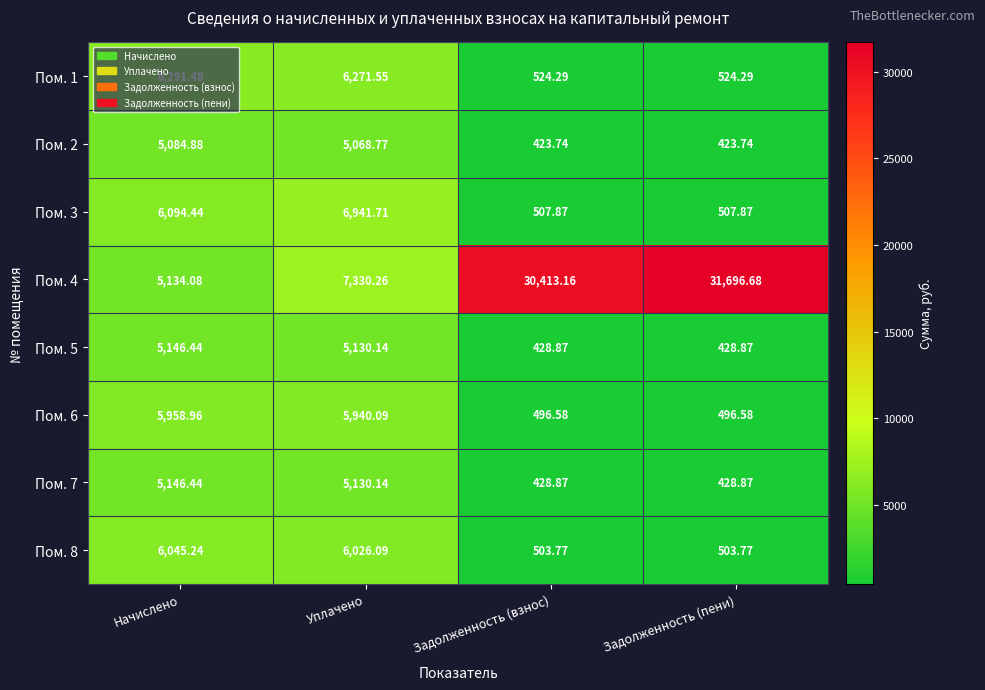

Where does the Пом. 1 series first go above 6271?

Начислено